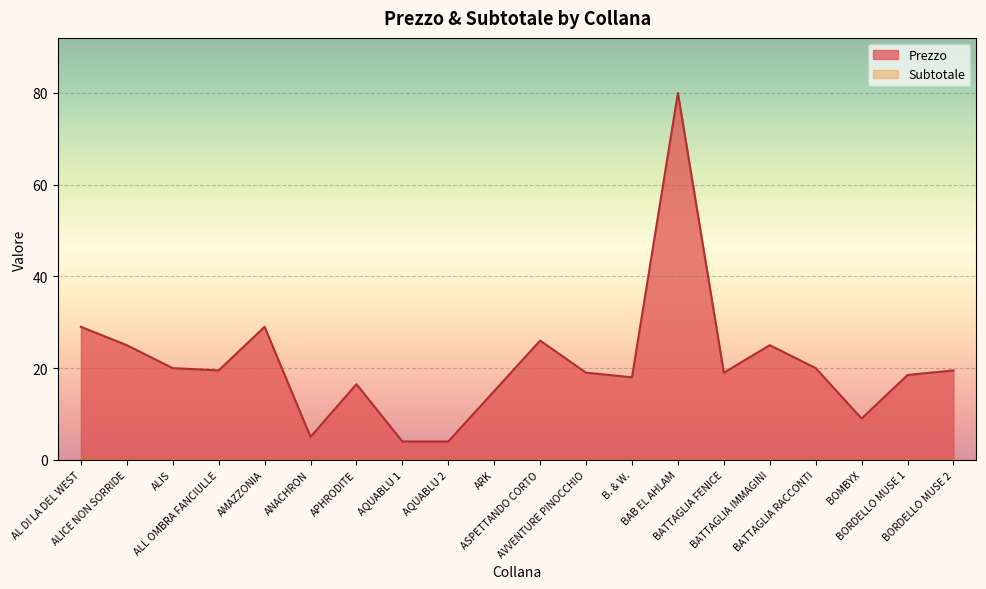

How many interior local peaks (higher than both neighbors) does the data have?

5